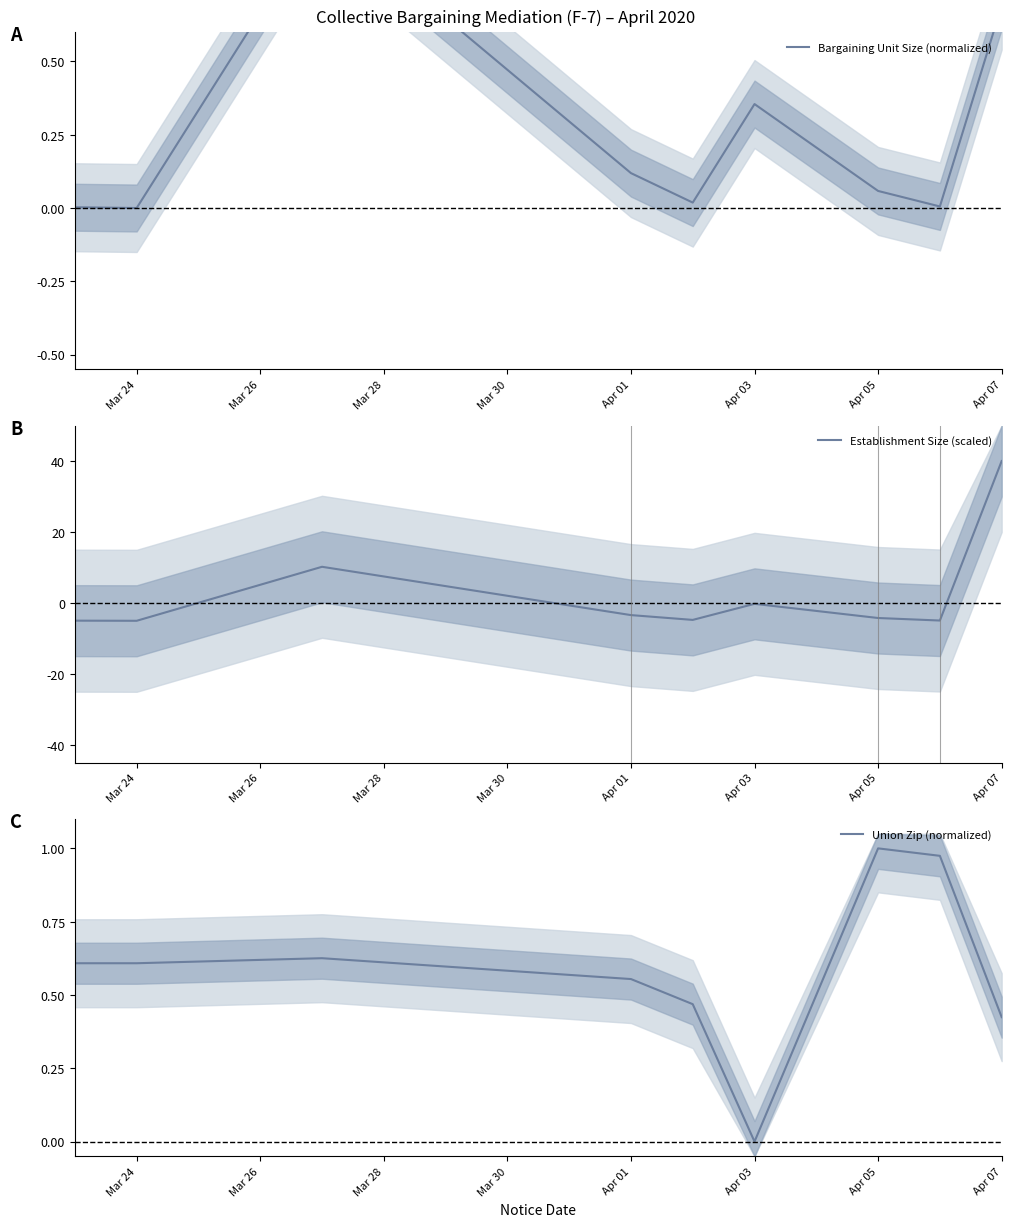

What is the highest value of the Establishment Size (scaled) series?

40.0